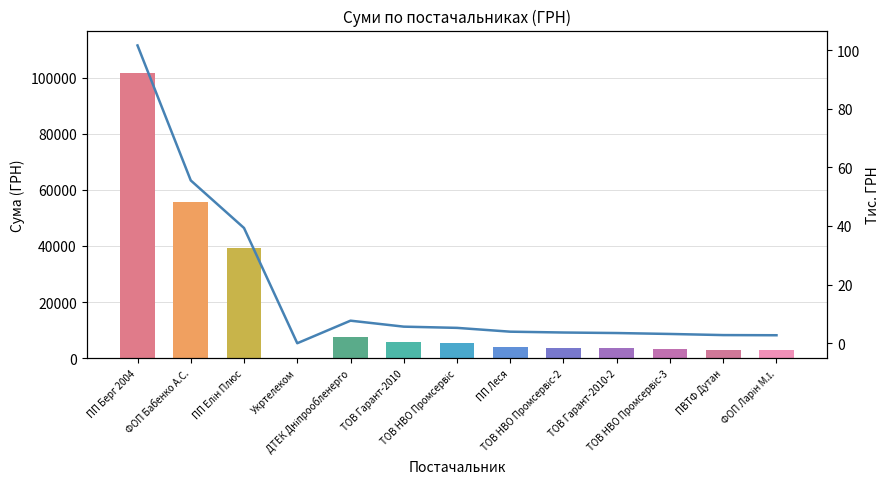

What is the change in value from ТОВ НВО Промсервіс to ПВТФ Дутан?

-2.5